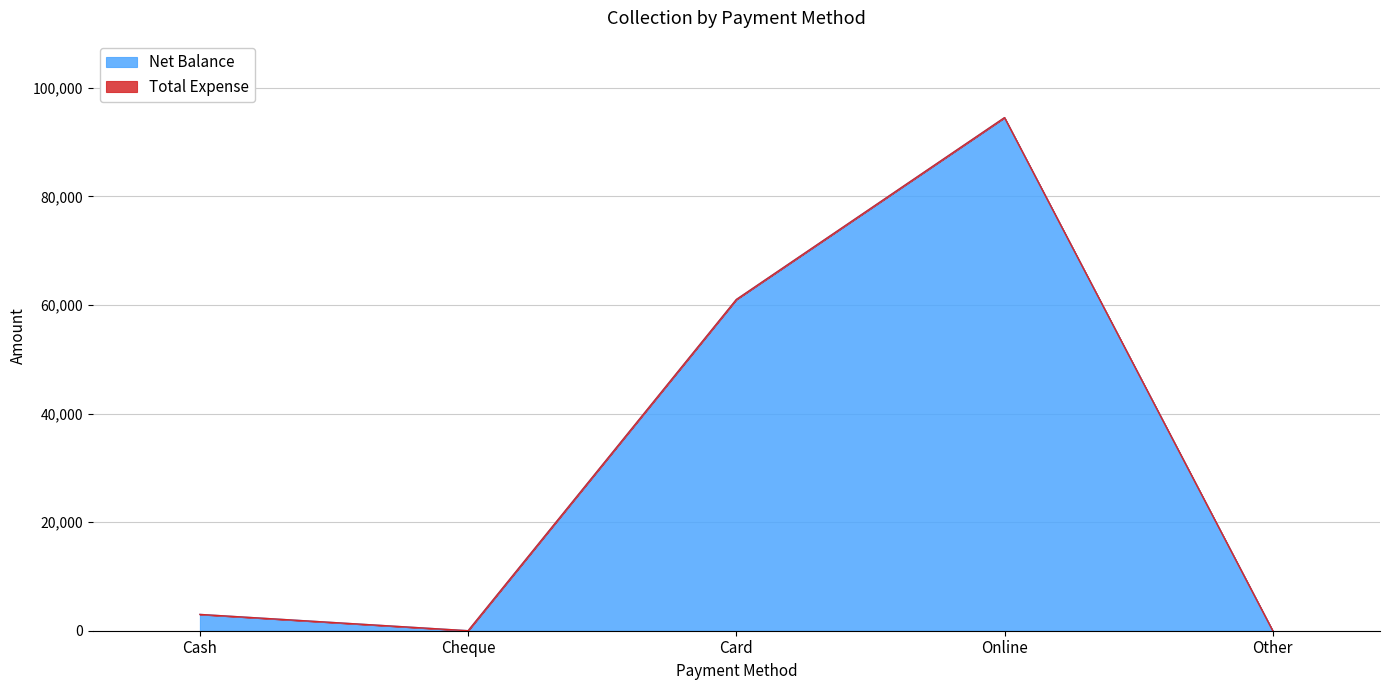

The Net Balance series shows 99893 at Card. True or false?

False